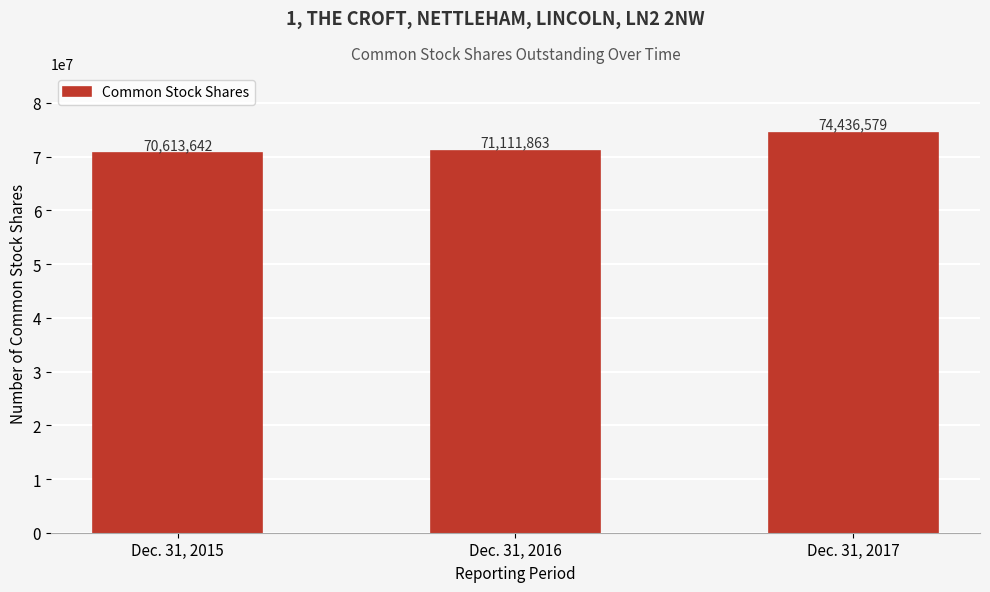

Reading left to right, list all the values displayed in this chart.

70613642	71111863	74436579